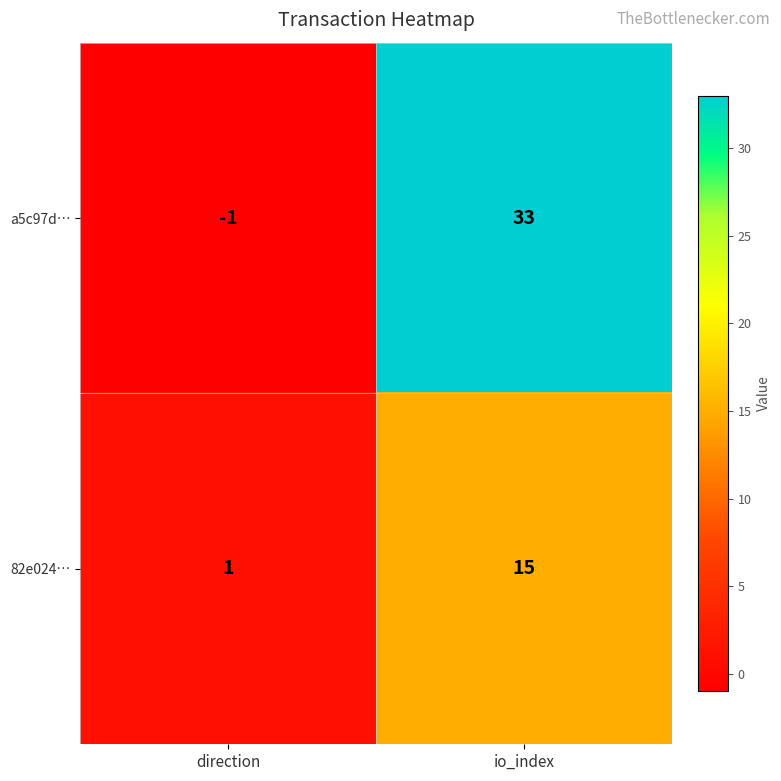

Is it true that a5c97d… equals 18 at io_index?

False